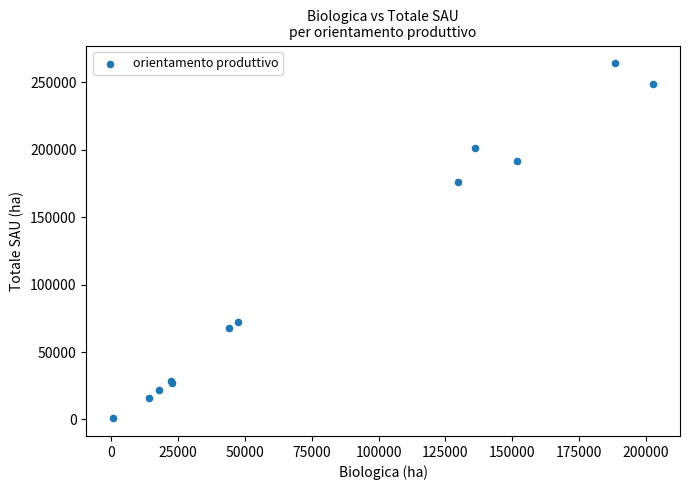

What Y value in the scatter plot is closest to 132511?

175946